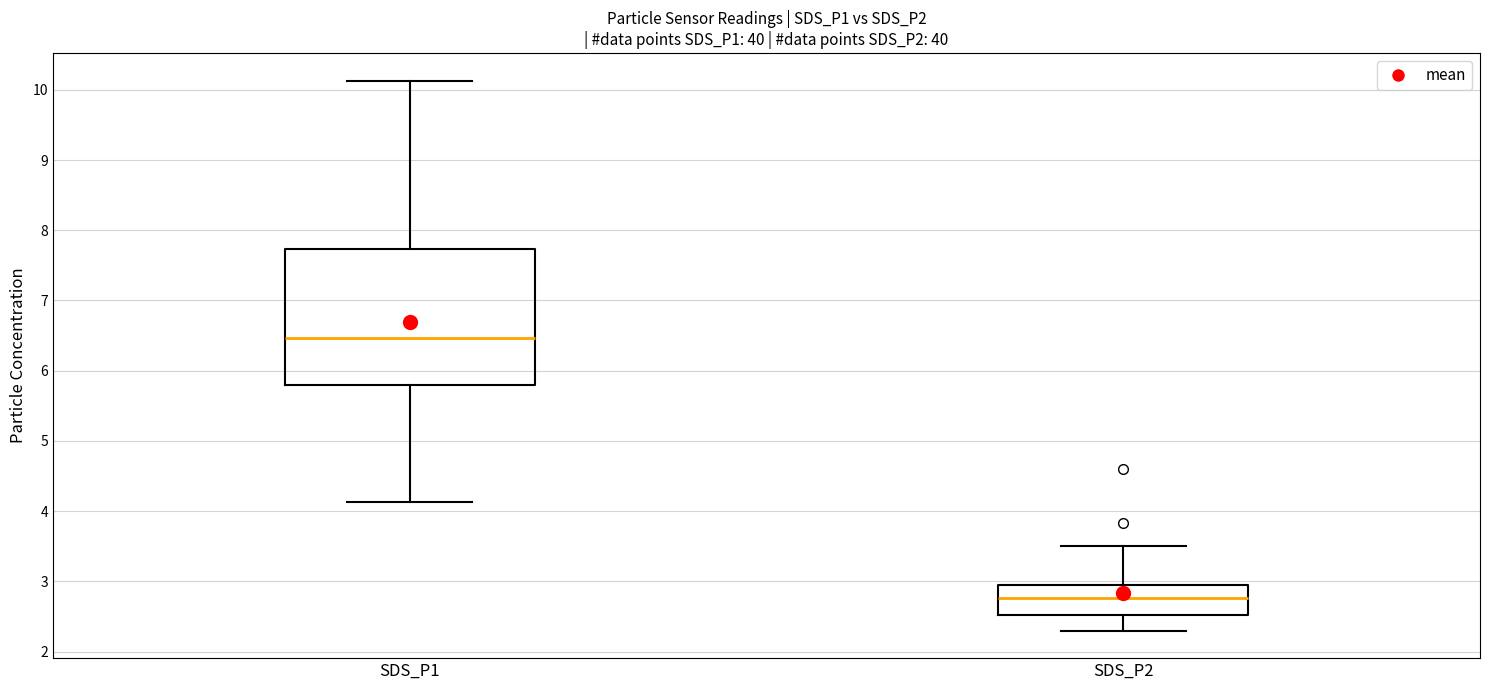

Where does the lower whisker of the box for SDS_P1 end on the y-axis? The values are not printed on the chart, so give them approximately, as read against the axis.

4.1